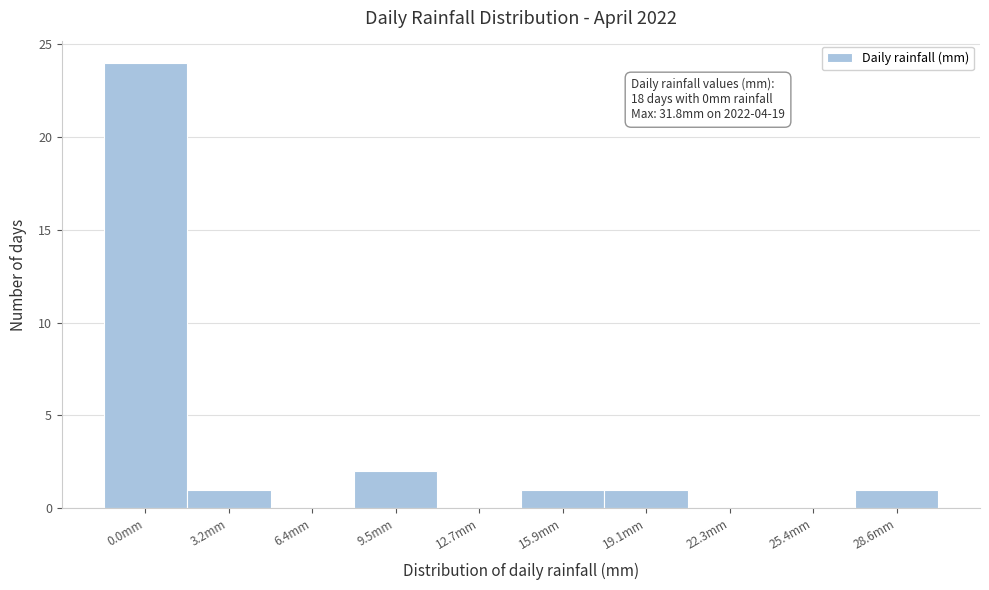

Reading right to left, extract all data points from this chart.

28.6mm=1	25.4mm=0	22.3mm=0	19.1mm=1	15.9mm=1	12.7mm=0	9.5mm=2	6.4mm=0	3.2mm=1	0.0mm=24